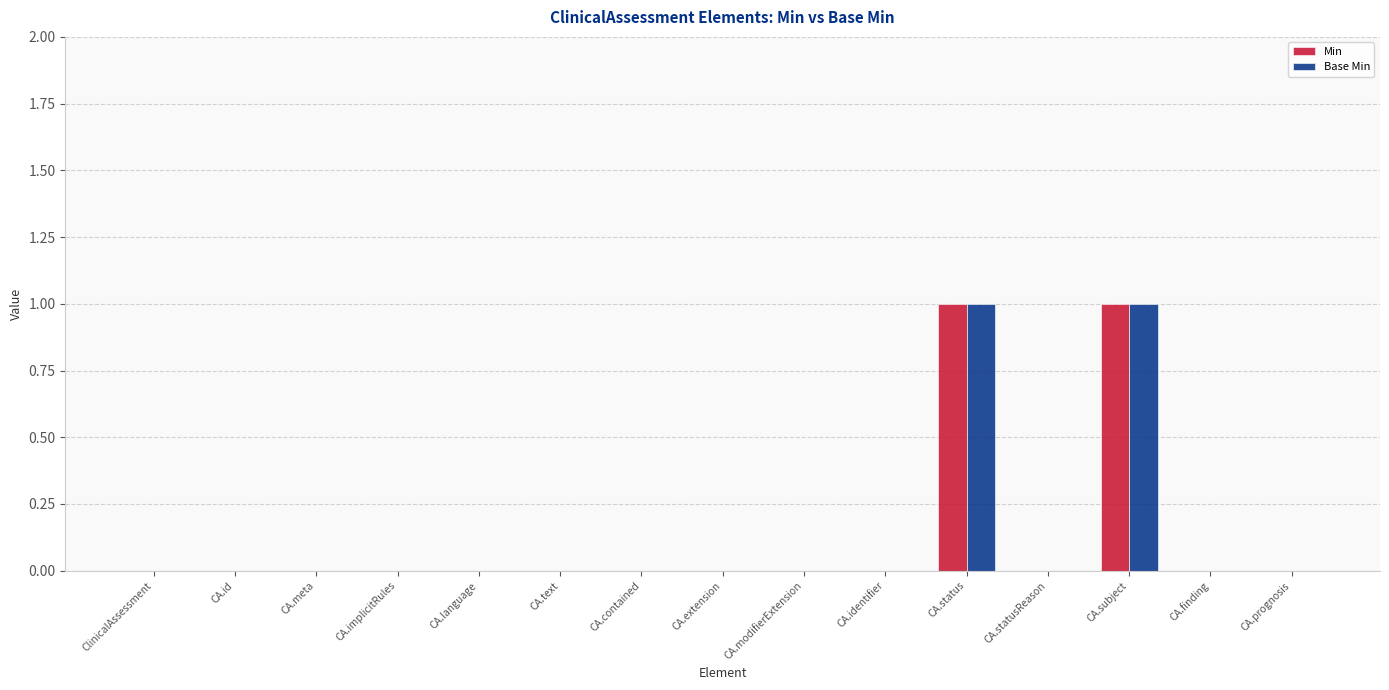

What are all the series names shown in the legend?

Min, Base Min